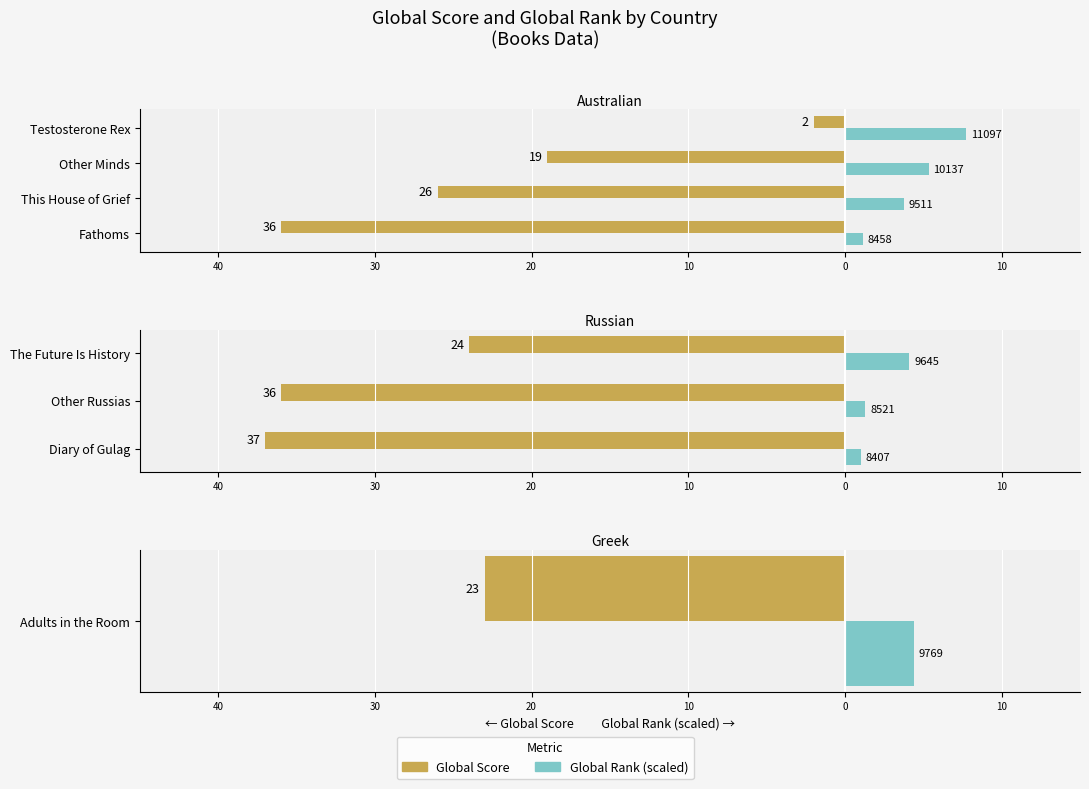

List the series in order of their overall mean, lowest first.

Global Score, Global Rank (scaled)